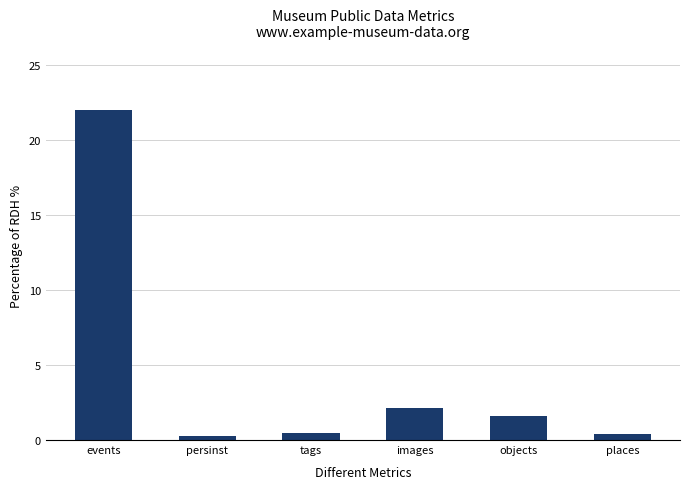

True or false: the data shows 22.0 at events.

True